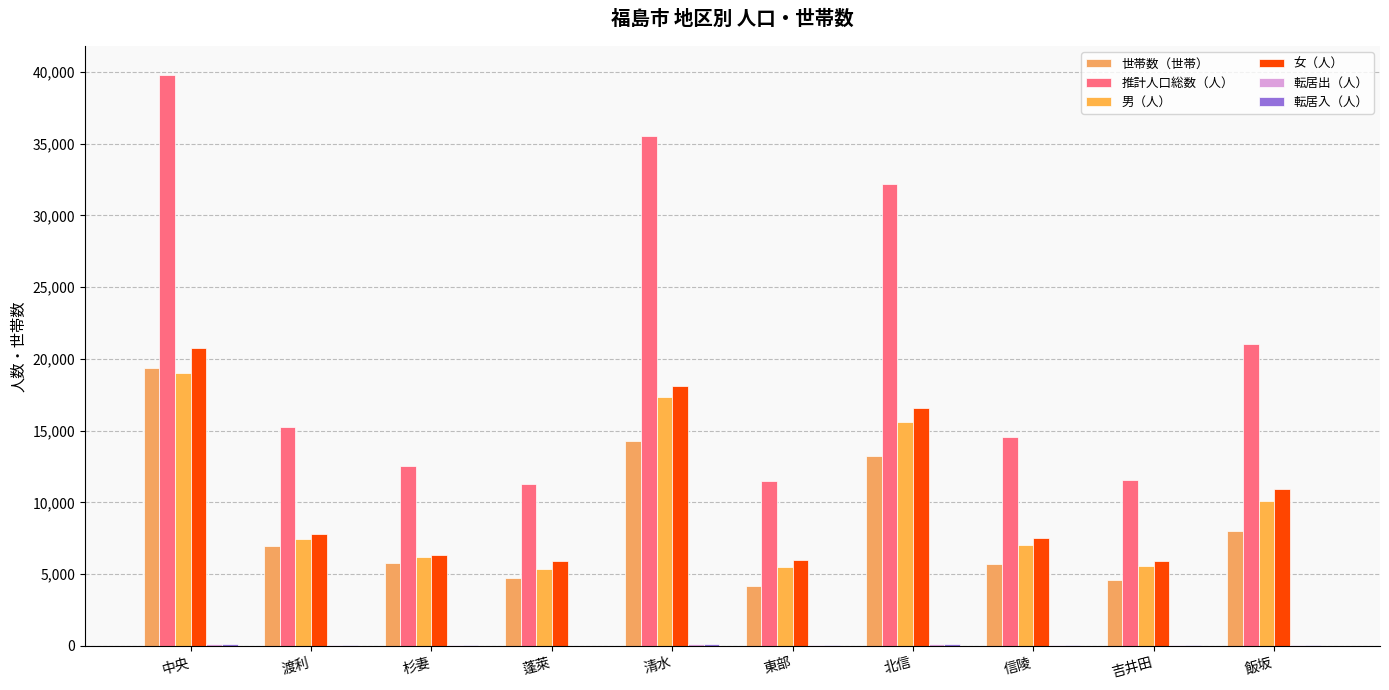

What is the label of the 9th bar from the right?

渡利